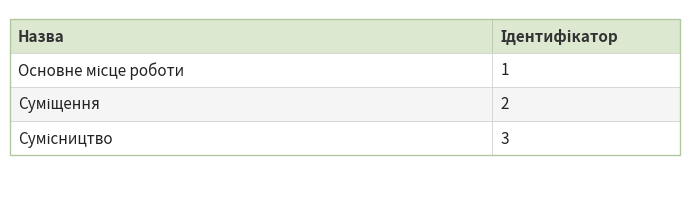

Reading right to left, list all the values displayed in this chart.

3	2	1